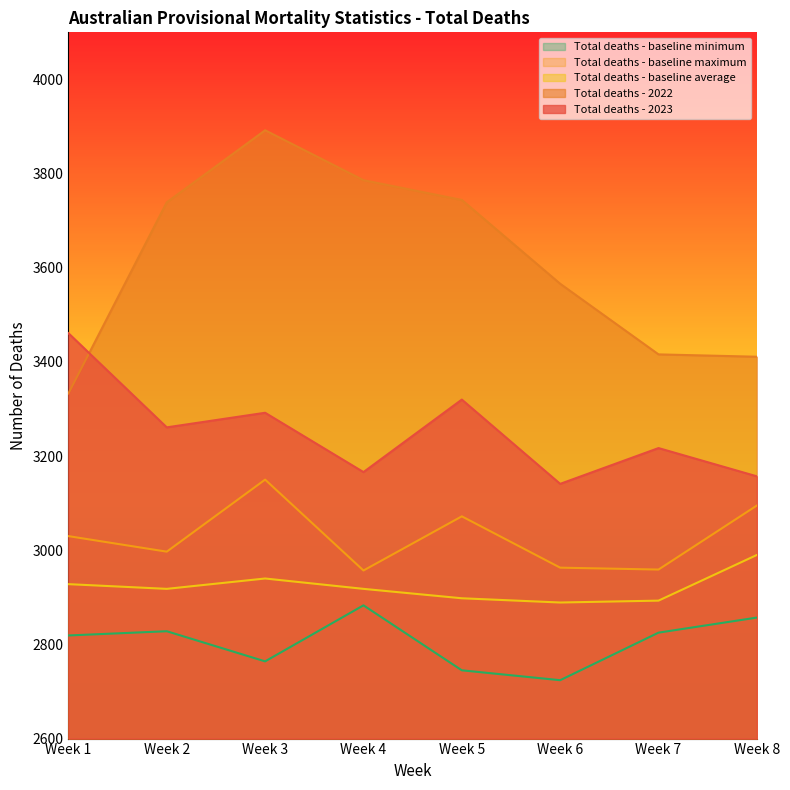

What is the total value across all series at Week 3?

16038